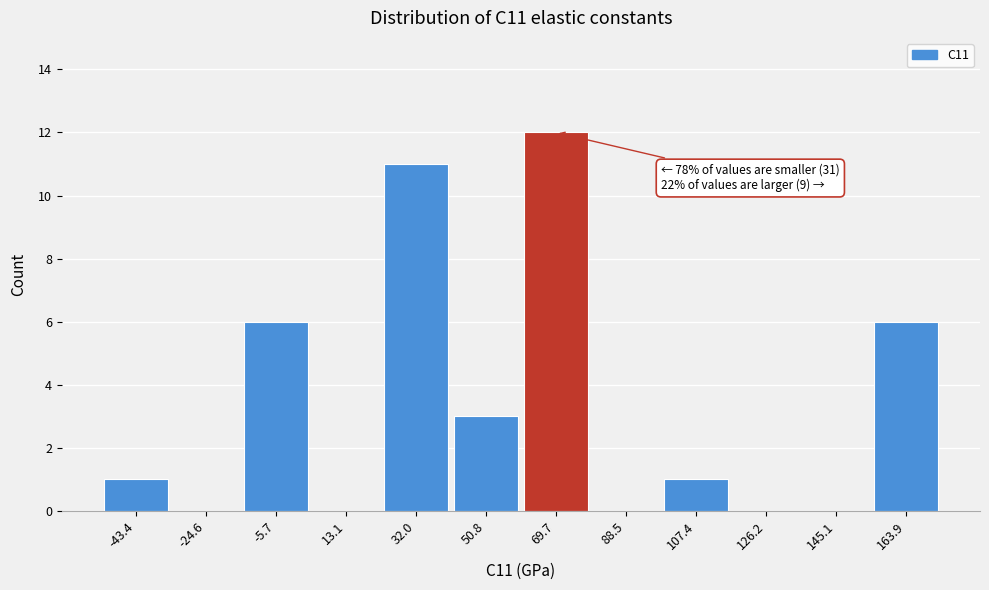

Which range on the x-axis has the tallest bar?

60 to 80